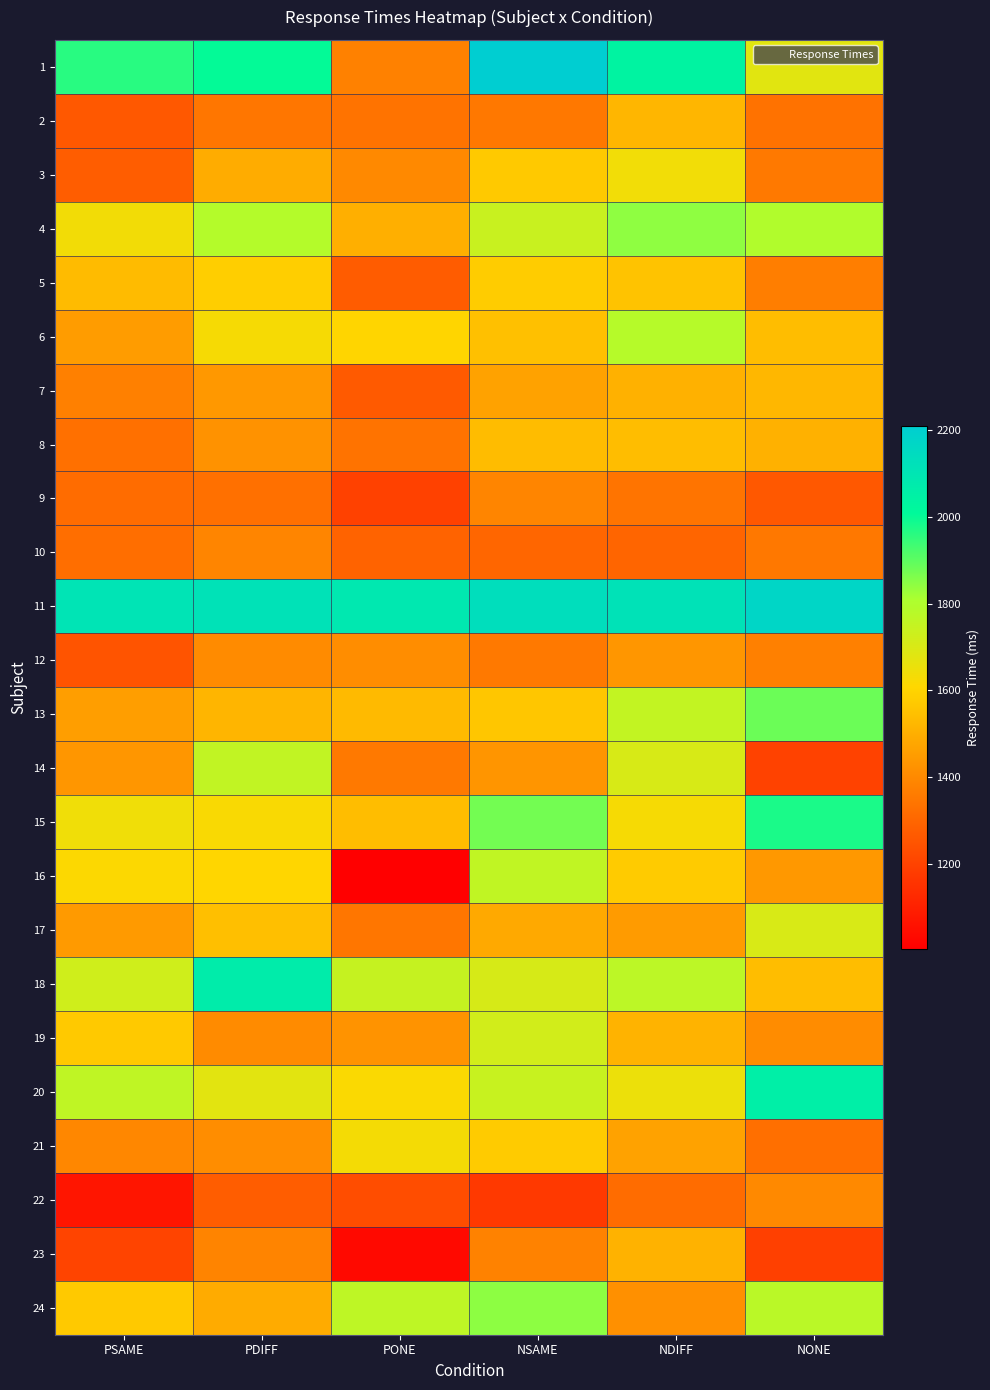

Between NSAME and NDIFF, which is larger?

NSAME